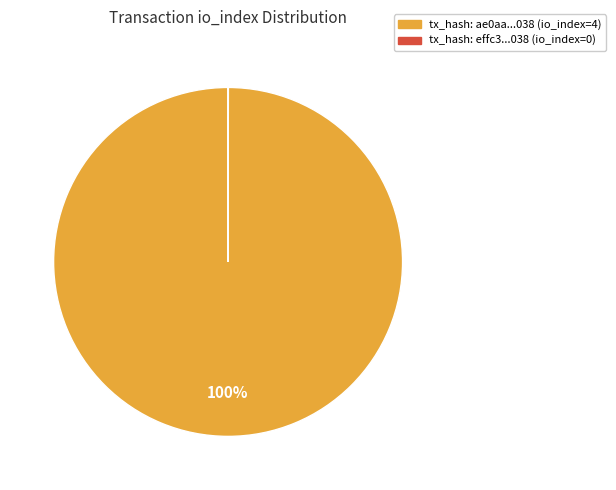

To the nearest percent, what is the difference between the largest and smallest slice percentages?

100%